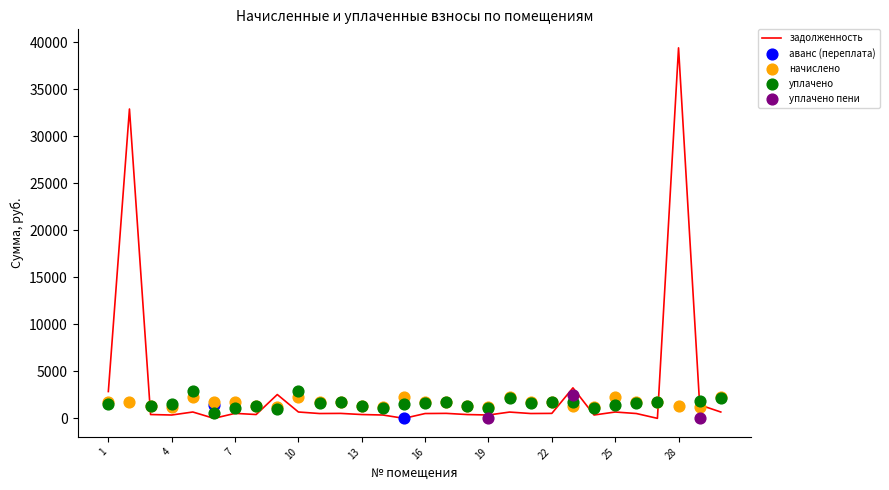

Which series has the largest Y range (max minus min)?

задолженность